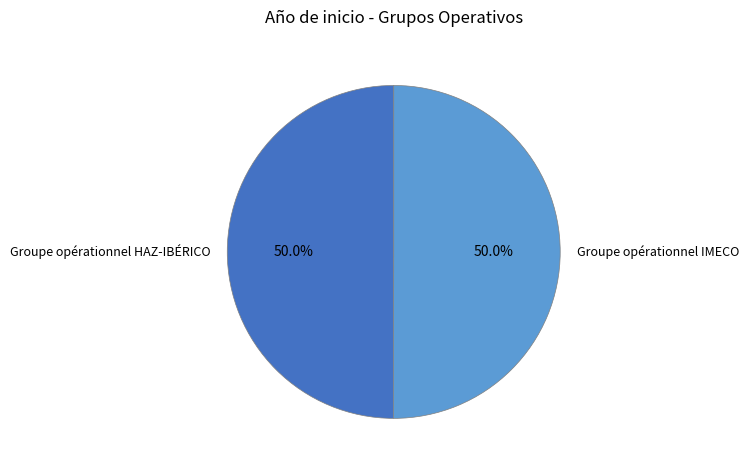

What percentage do Groupe opérationnel IMECO and Groupe opérationnel HAZ-IBÉRICO together represent?

100.0%